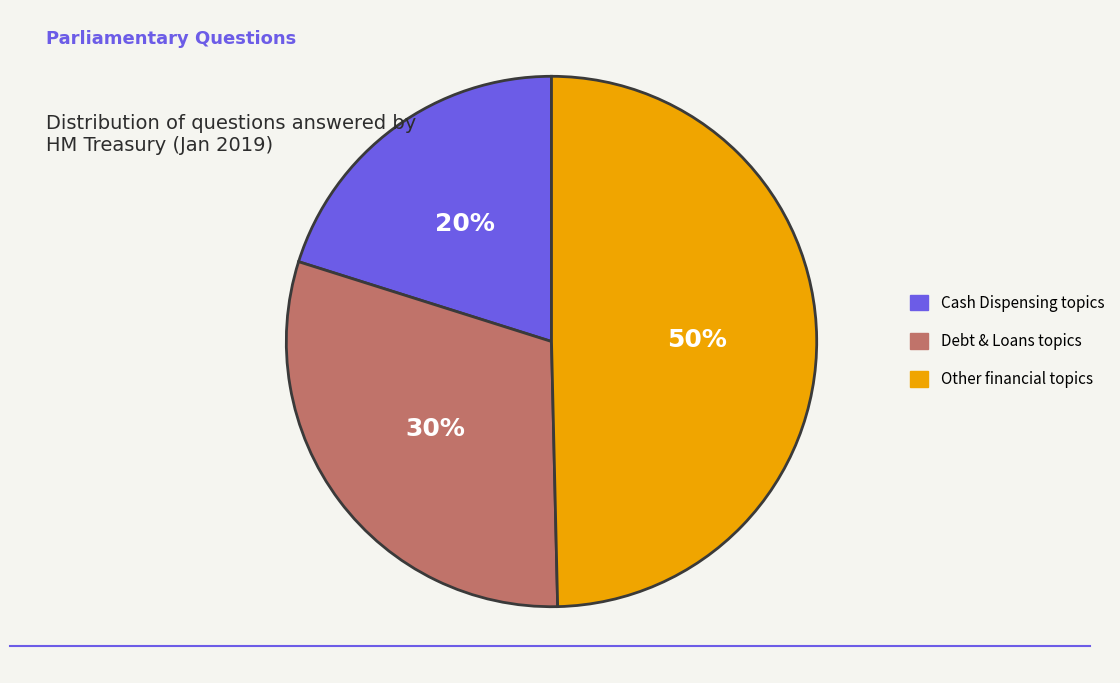

To the nearest percent, what portion does Other financial topics represent?

50%